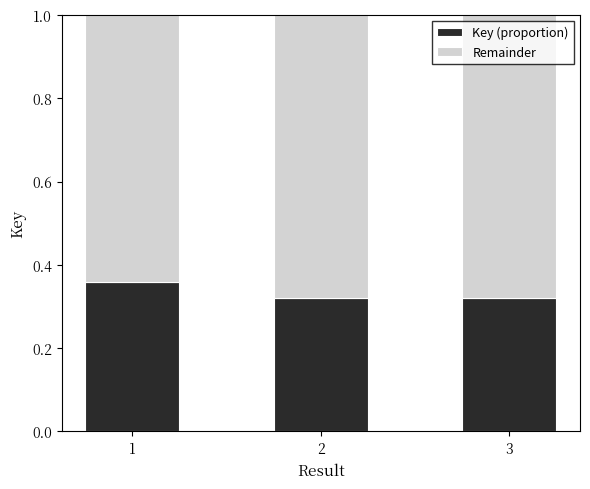

Count the Key (proportion) values in the range 0 to 1.

3